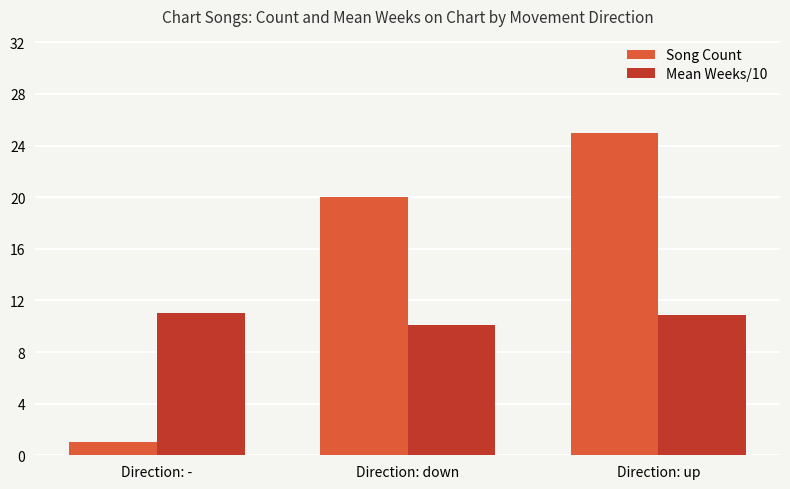

What is the average value of the Song Count series?

15.3